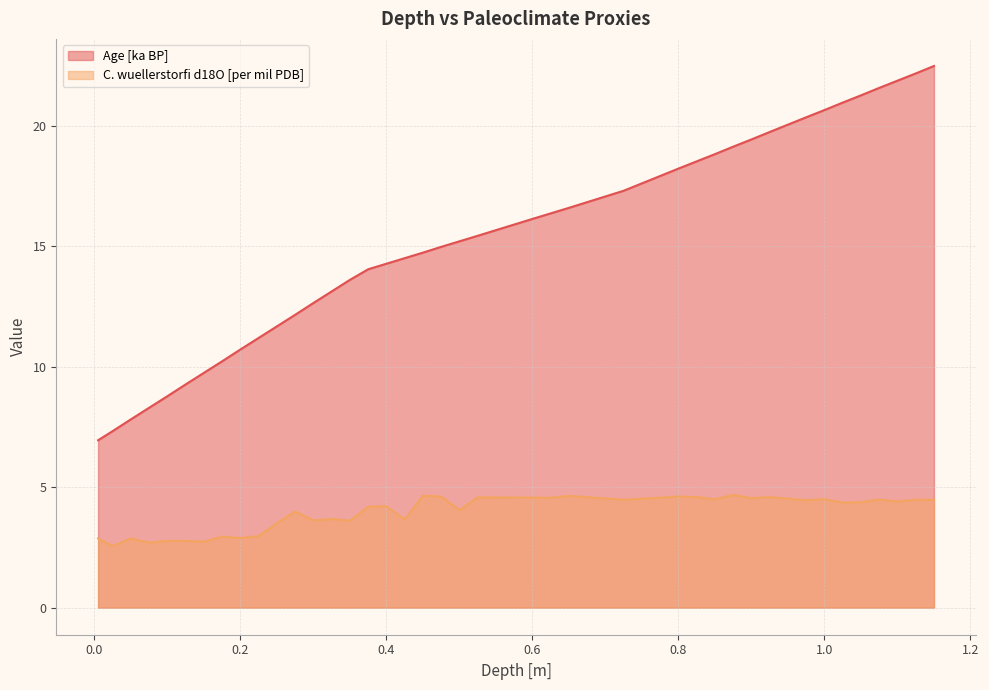

True or false: Age [ka BP] and C. wuellerstorfi d18O [per mil PDB] cross at least once.

False